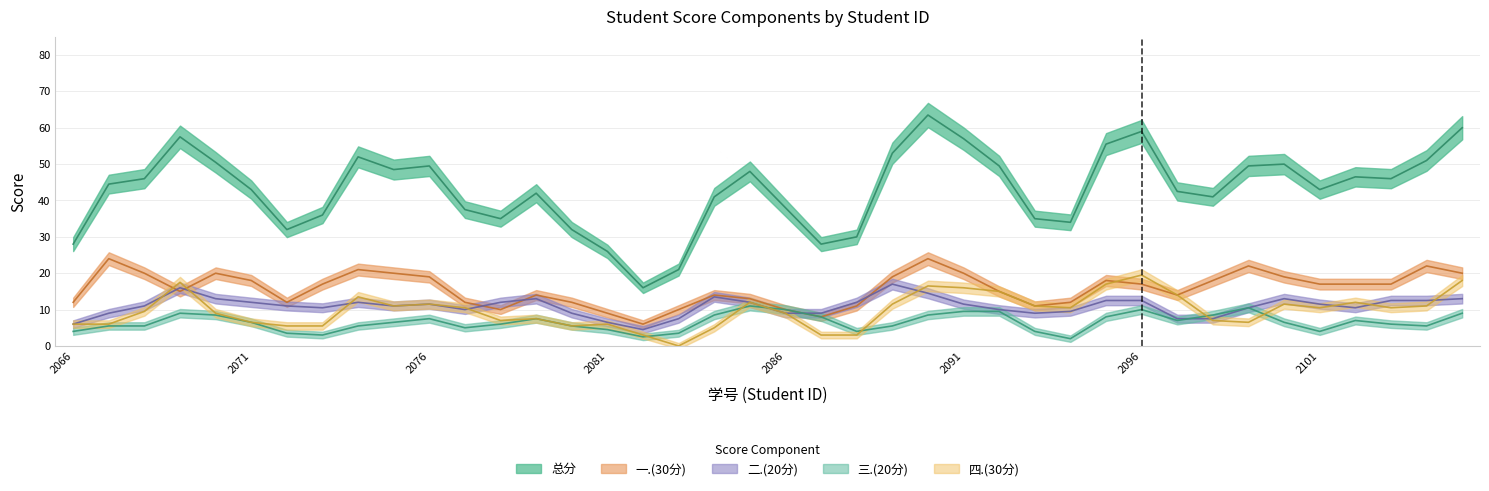

What are all the series names shown in the legend?

总分, 四.(30分), 三.(20分), 一.(30分), 二.(20分)